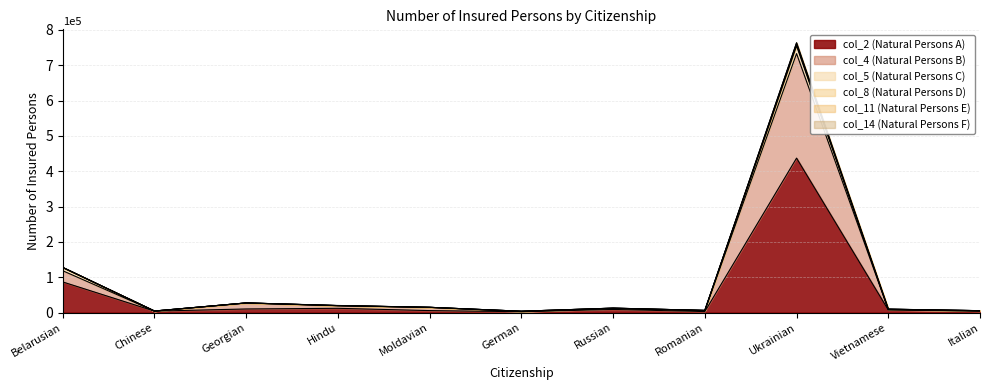

How many lines are shown in the chart?

6